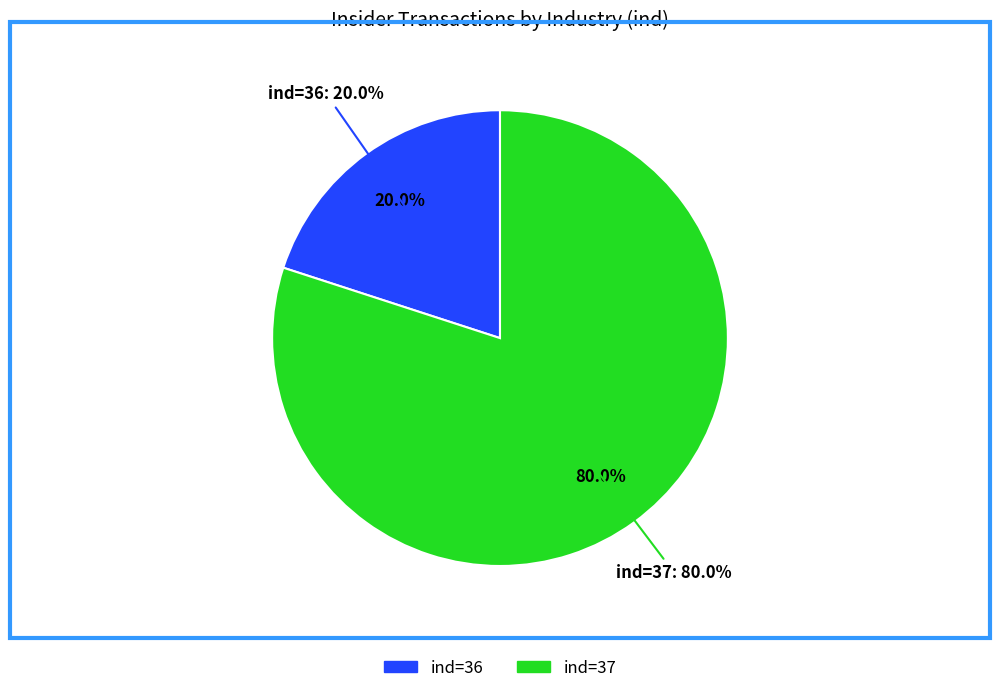

To the nearest percent, what is the difference between the largest and smallest slice percentages?

60%